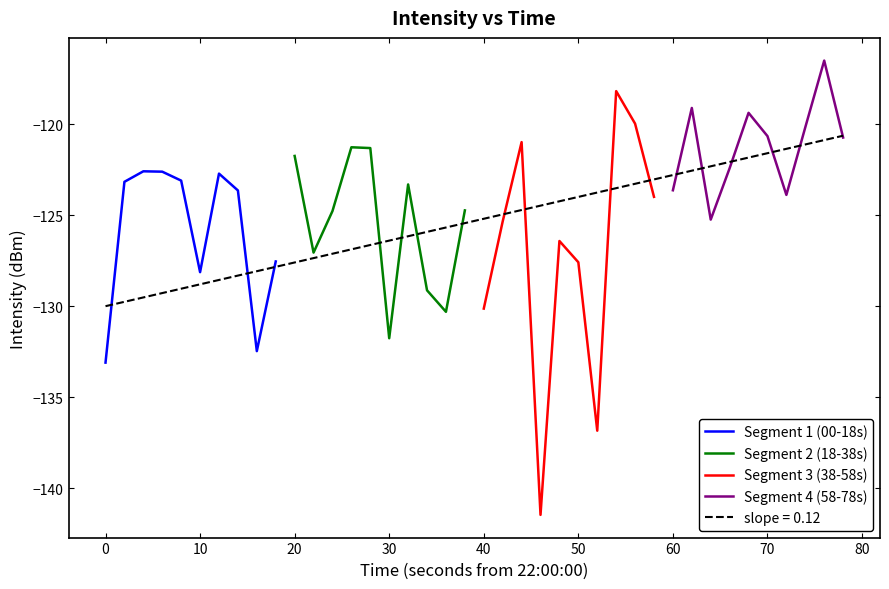

Reading right to left, list all the values displayed in this chart.

Segment 1 (00-18s): -127.5	-132.5	-123.6	-122.7	-128.1	-123.1	-122.6	-122.6	-123.2	-133.1
Segment 2 (18-38s): -124.7	-130.3	-129.1	-123.3	-131.8	-121.3	-121.3	-124.8	-127.1	-121.8
Segment 3 (38-58s): -124.0	-120.0	-118.2	-136.8	-127.6	-126.4	-141.5	-121.0	-125.3	-130.1
Segment 4 (58-78s): -120.7	-116.5	-120.2	-123.9	-120.7	-119.4	-122.4	-125.2	-119.1	-123.6